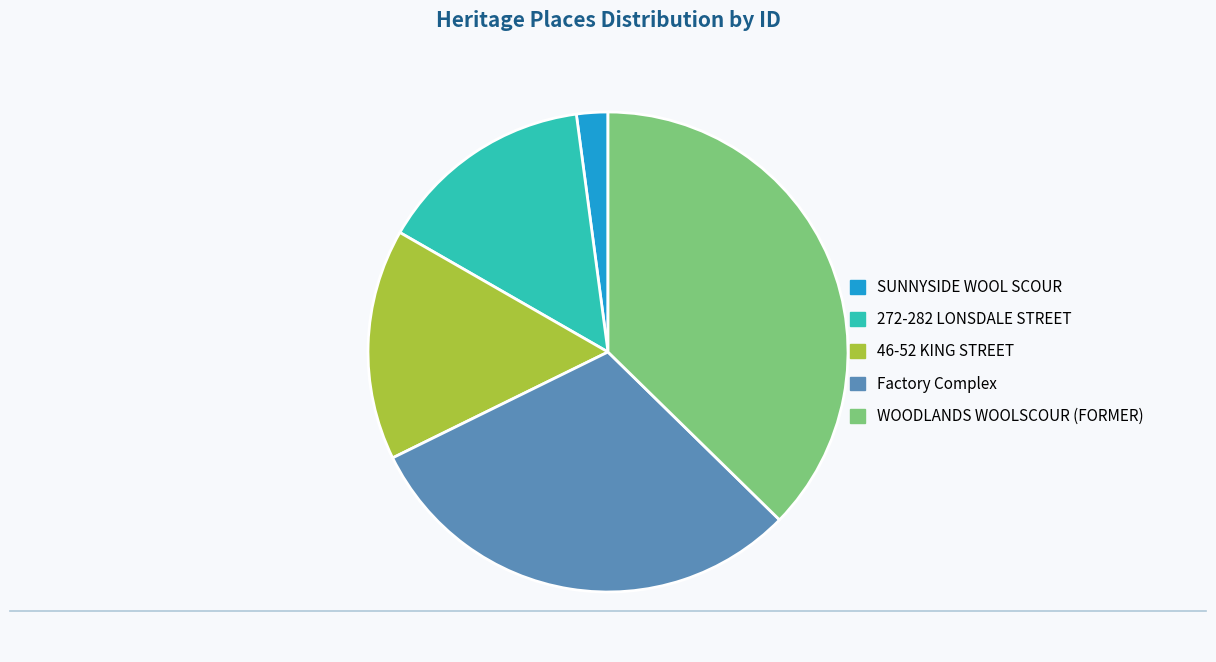

Does 46-52 KING STREET represent more than half of the total?

No